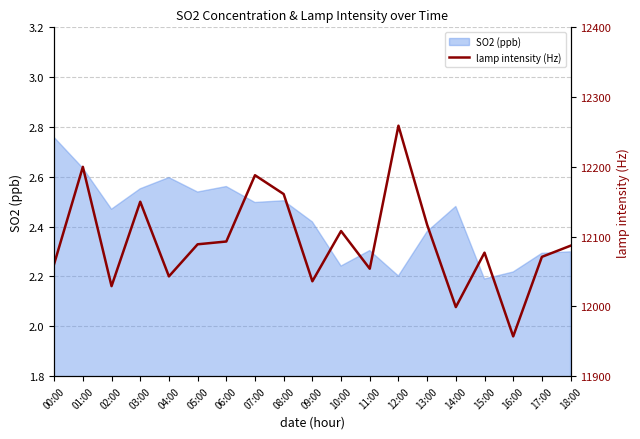

The SO2 (ppb) series shows 0.6 at 01:00. True or false?

False